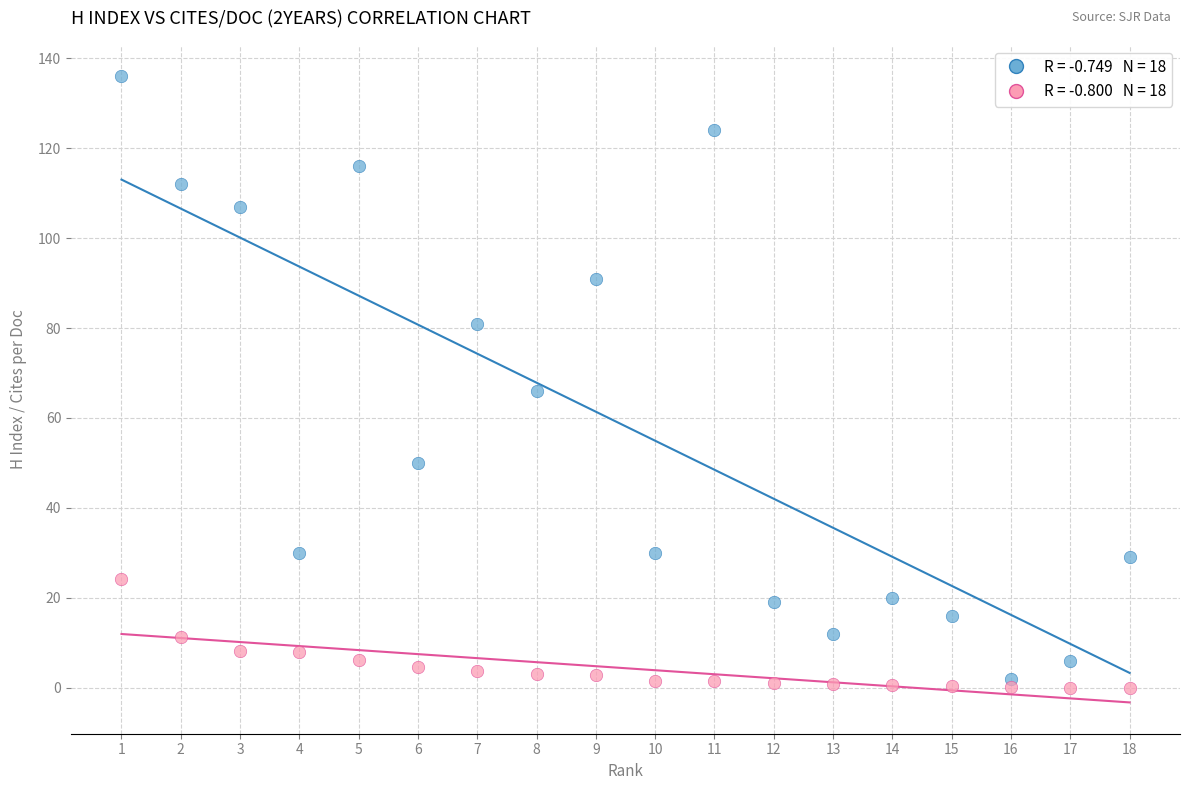

Across all series, what Y value is closest to 68?

66.0